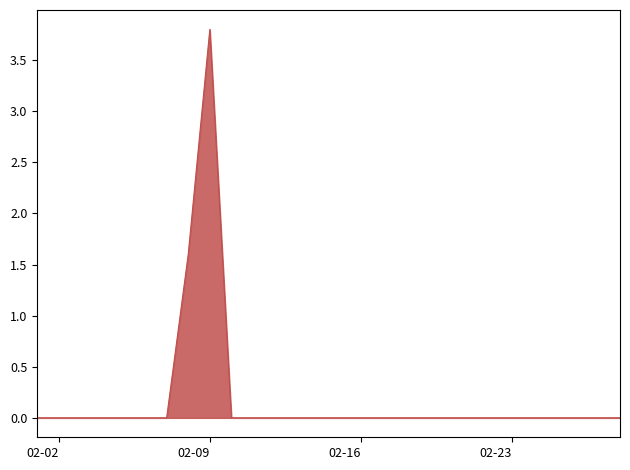

What is the maximum value shown in the chart?

3.8